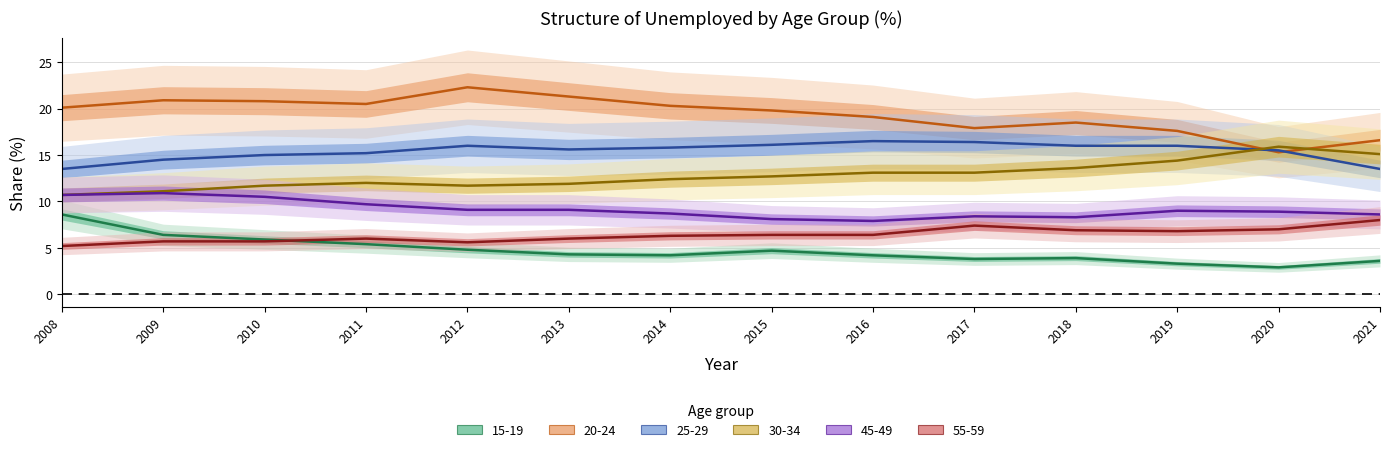

Where is 15-19 nearest to the value 5?

2012